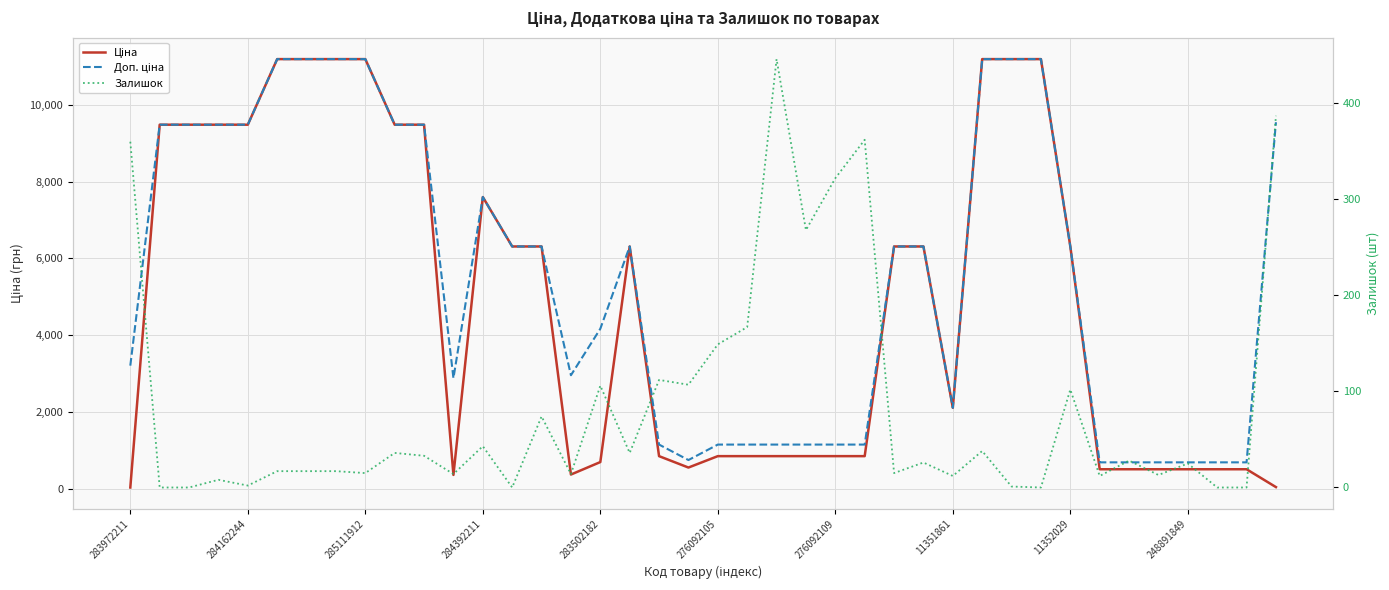

What is the minimum value for Доп. ціна?

687.0